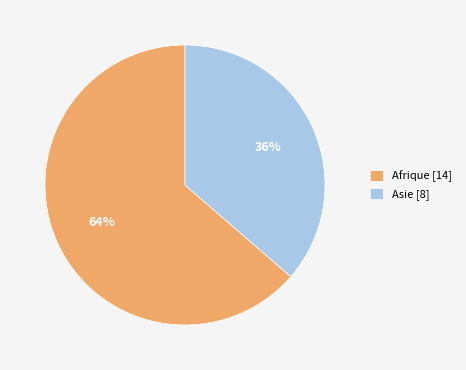

Combined, do Afrique [14] and Asie [8] account for over 50%?

Yes